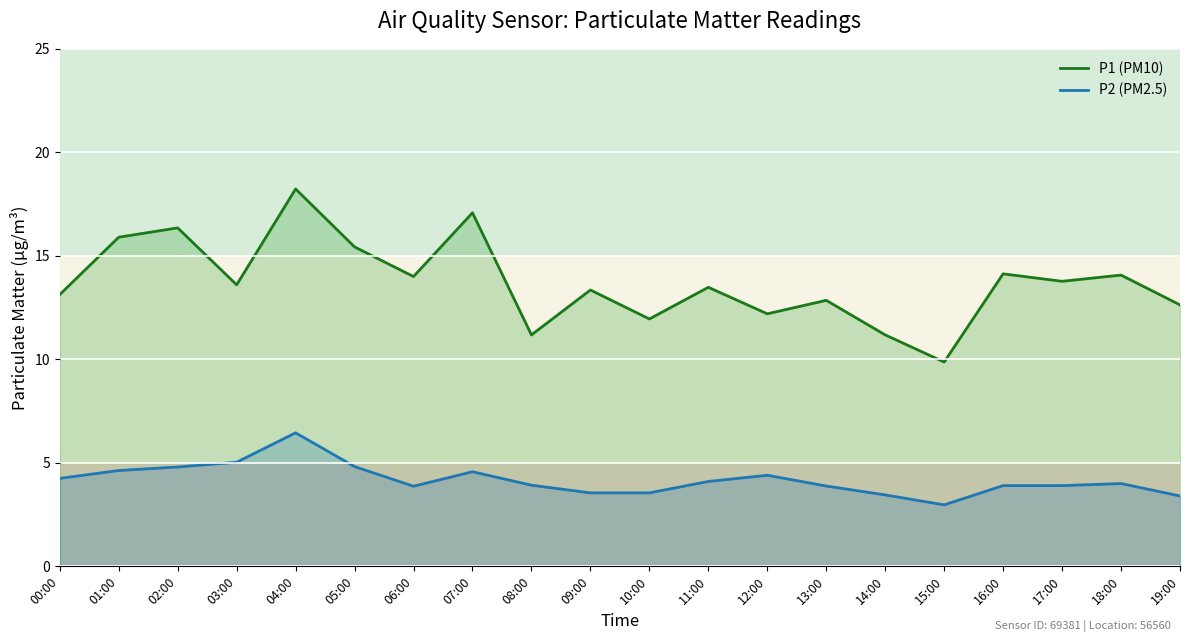

The value of P2 (PM2.5) at 05:00 is 7.0. True or false?

False